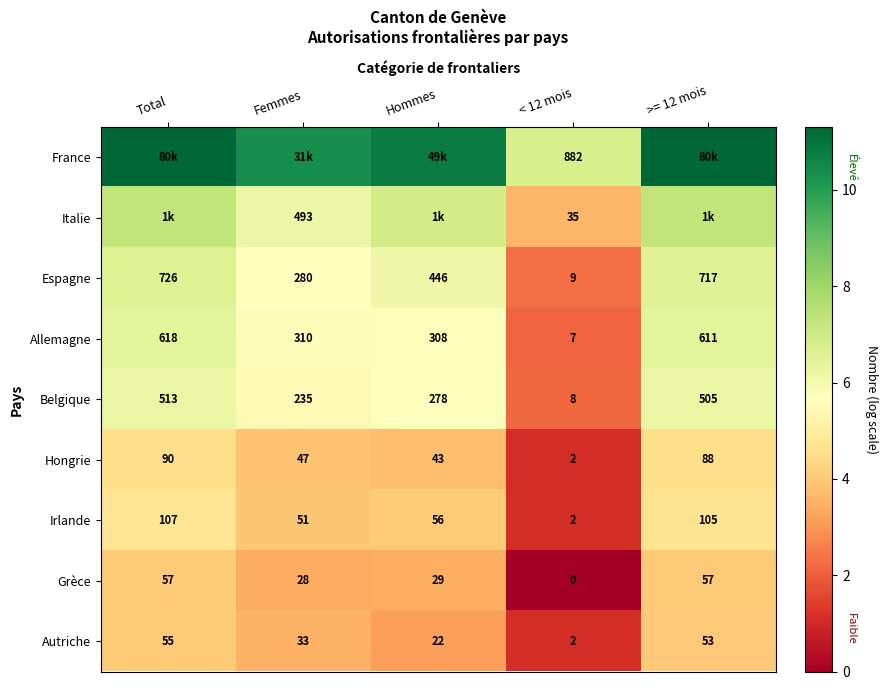

At which label is Irlande closest to 54?

Hommes